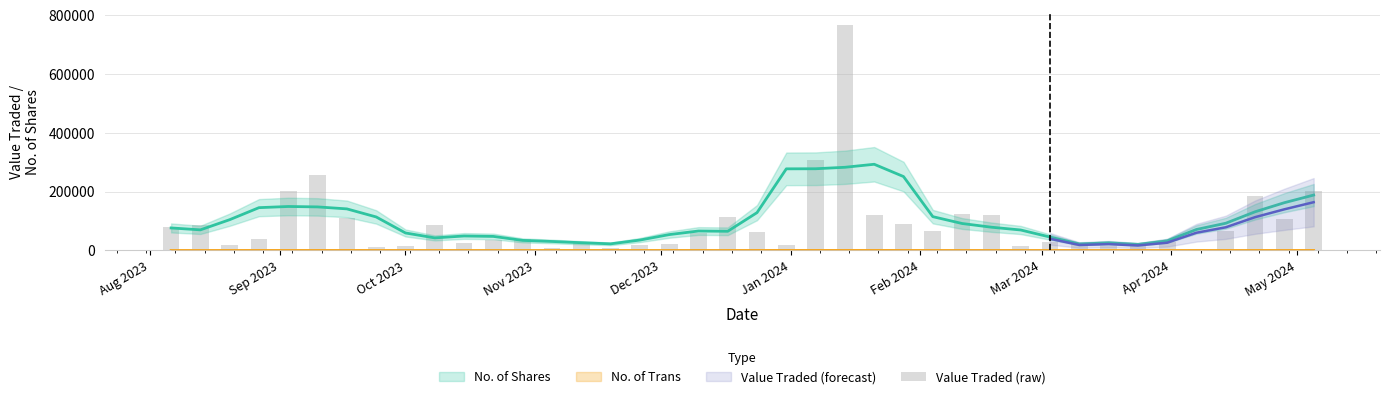

Reading right to left, what are all the values shown in this chart?

200658	108151	183809	67486	6373	28461	15711	14012	20667	29094	13986	120675	123852	65574	89146	120098	767648	306895	17568	61276	112894	60694	22716	19905	9014	30171	7480	37779	37212	23769	85937	14045	12695	110221	255068	203947	40037	17607	87873	78856